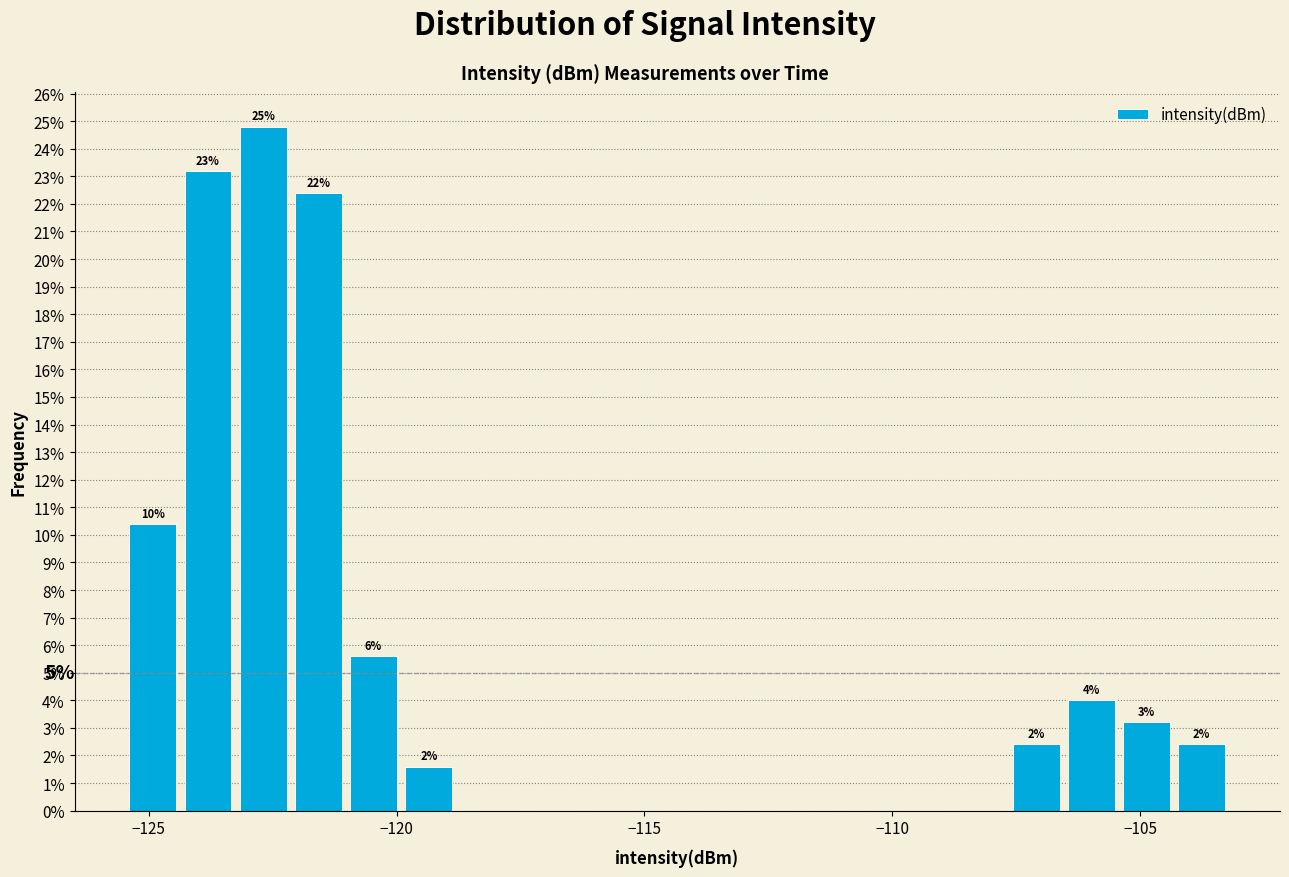

Read against the x-axis, roughly where is the centre of the tallest bar?

-122.5